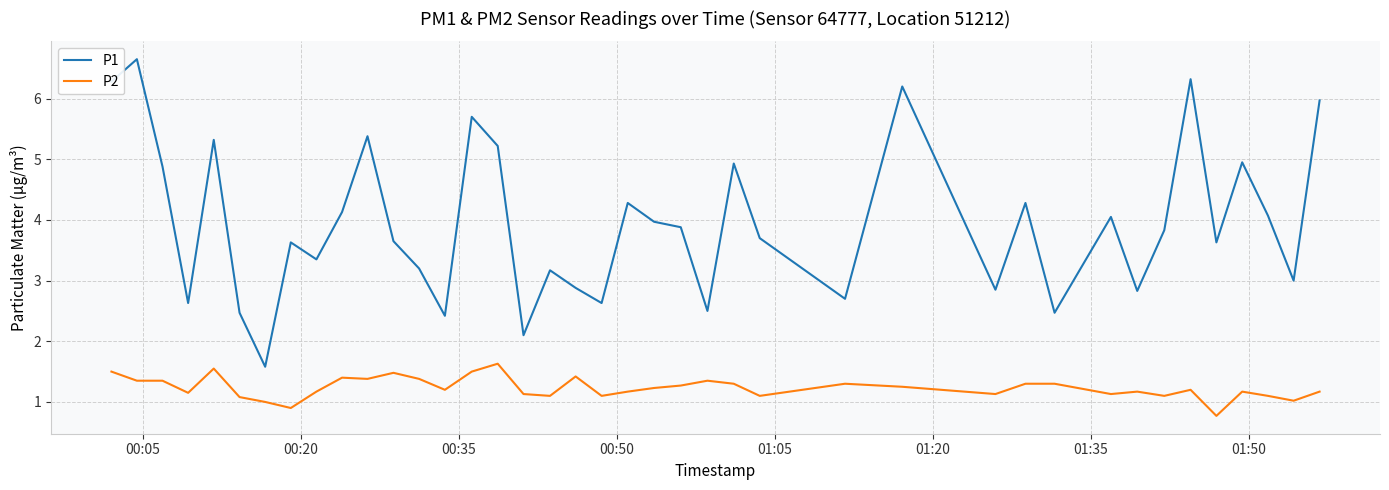

Is this an area chart (filled region under the line)?

No